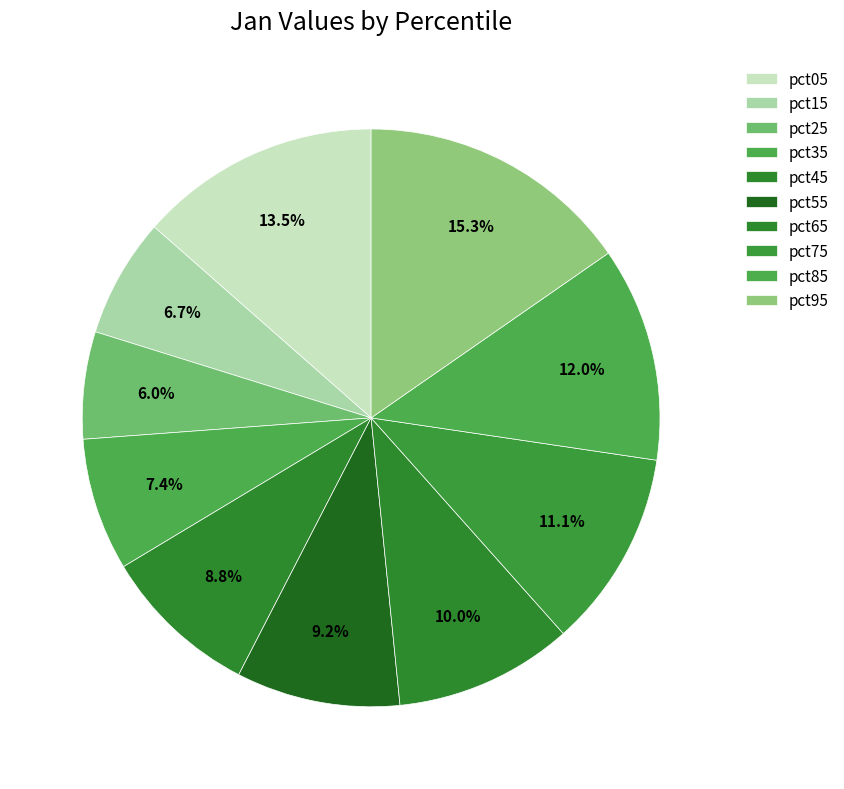

Which slice is the largest?

pct95